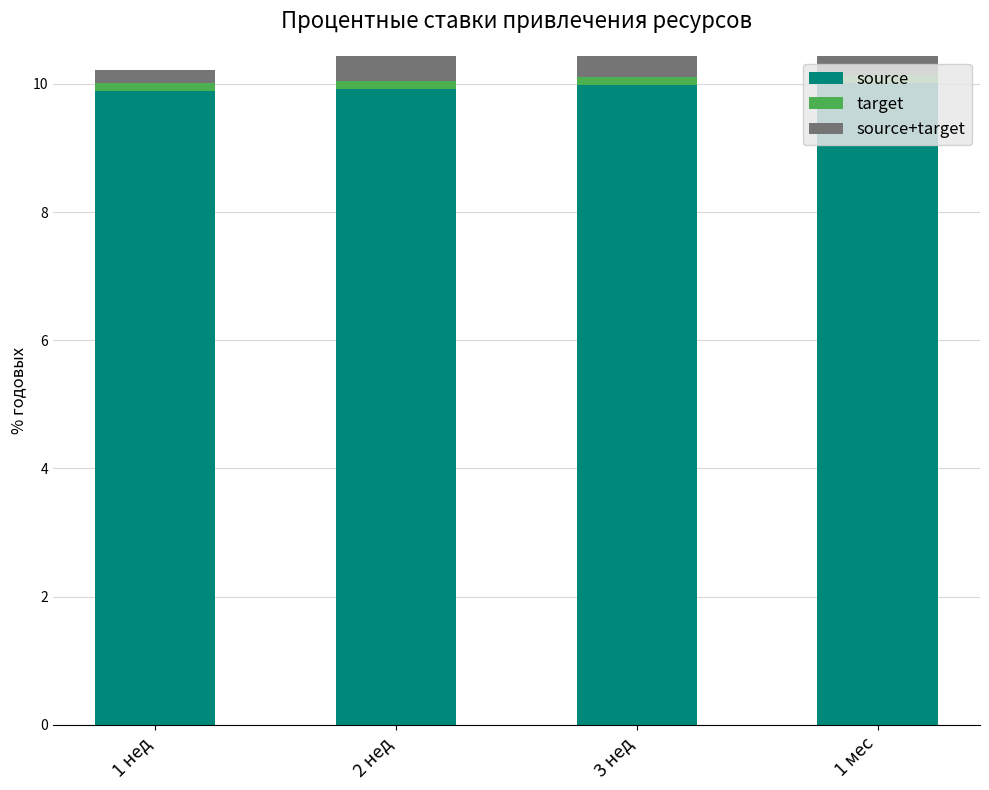

Which series changed the most between 2 нед and 3 нед?

source+target